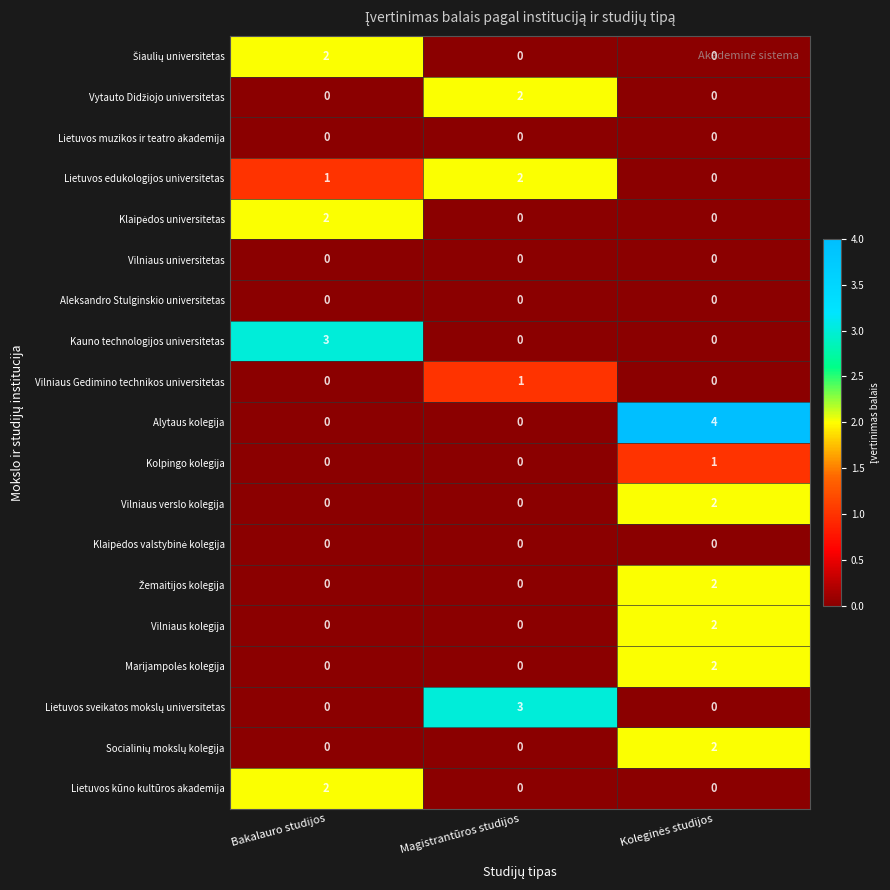

How many Vilniaus Gedimino technikos universitetas values are between 0 and 1?

3